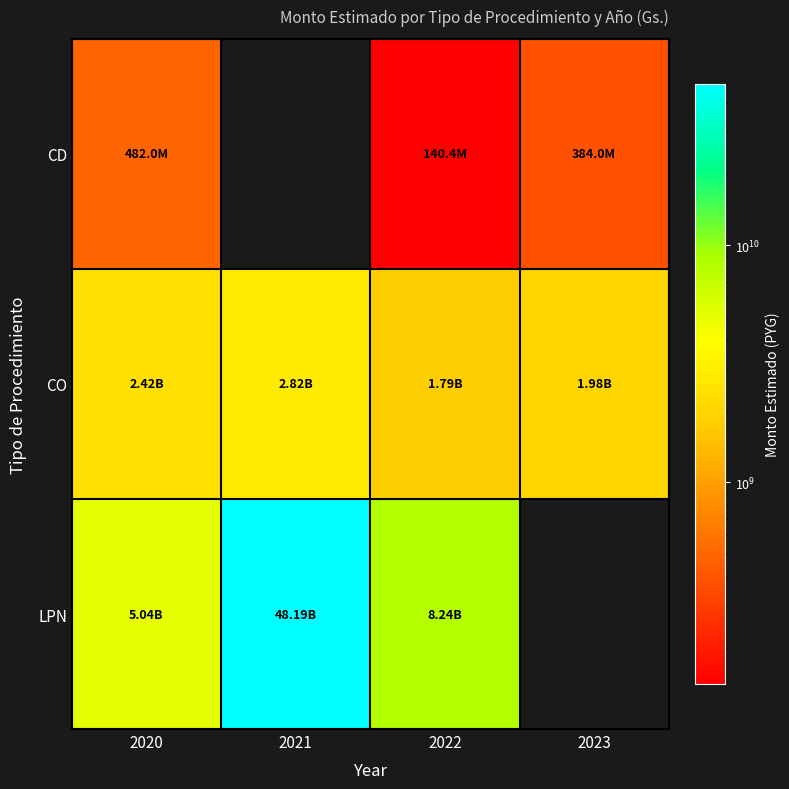

Is it true that CD equals 740826147.2 at 2020?

False